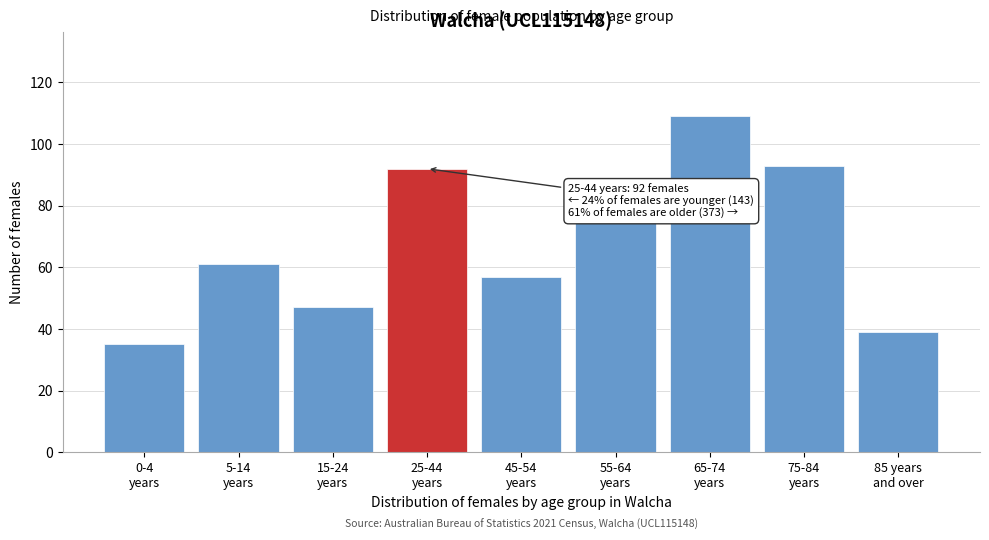

Reading left to right, what are all the values shown in this chart?

35	61	47	92	57	75	109	93	39